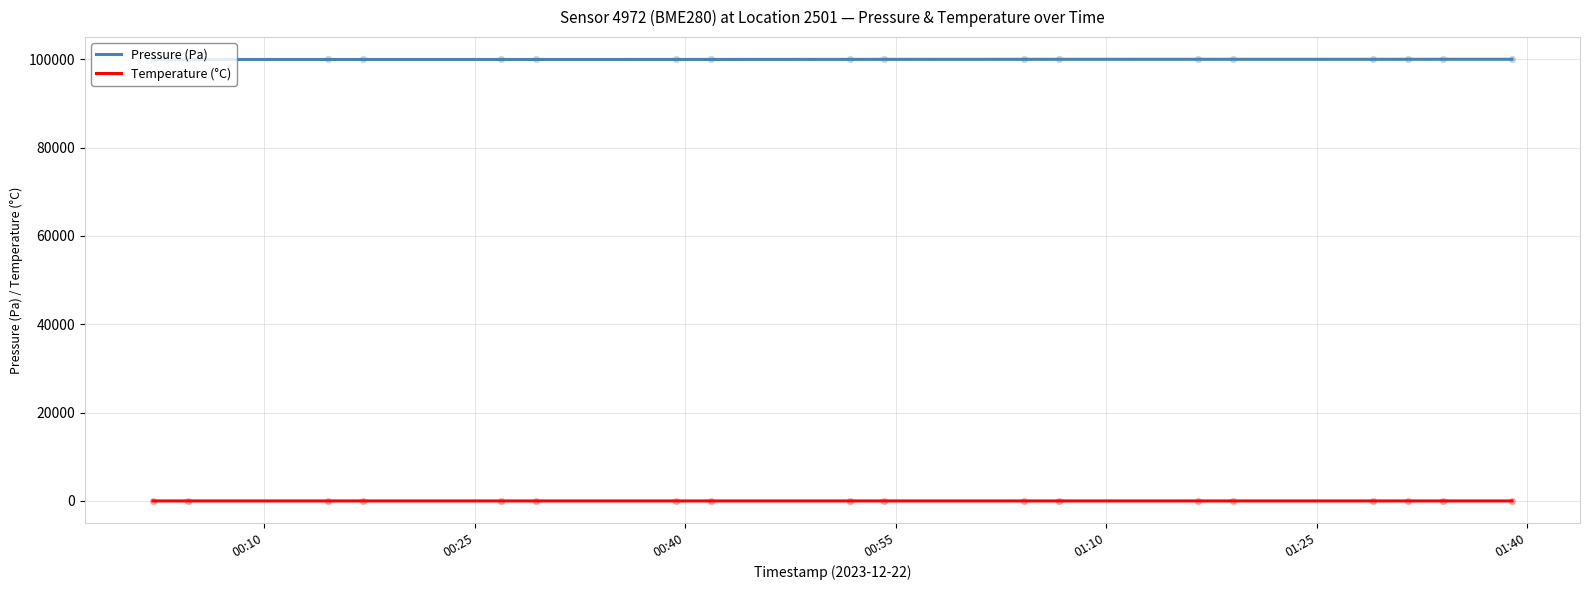

Which series contains the lowest Y value?

Temperature (°C)